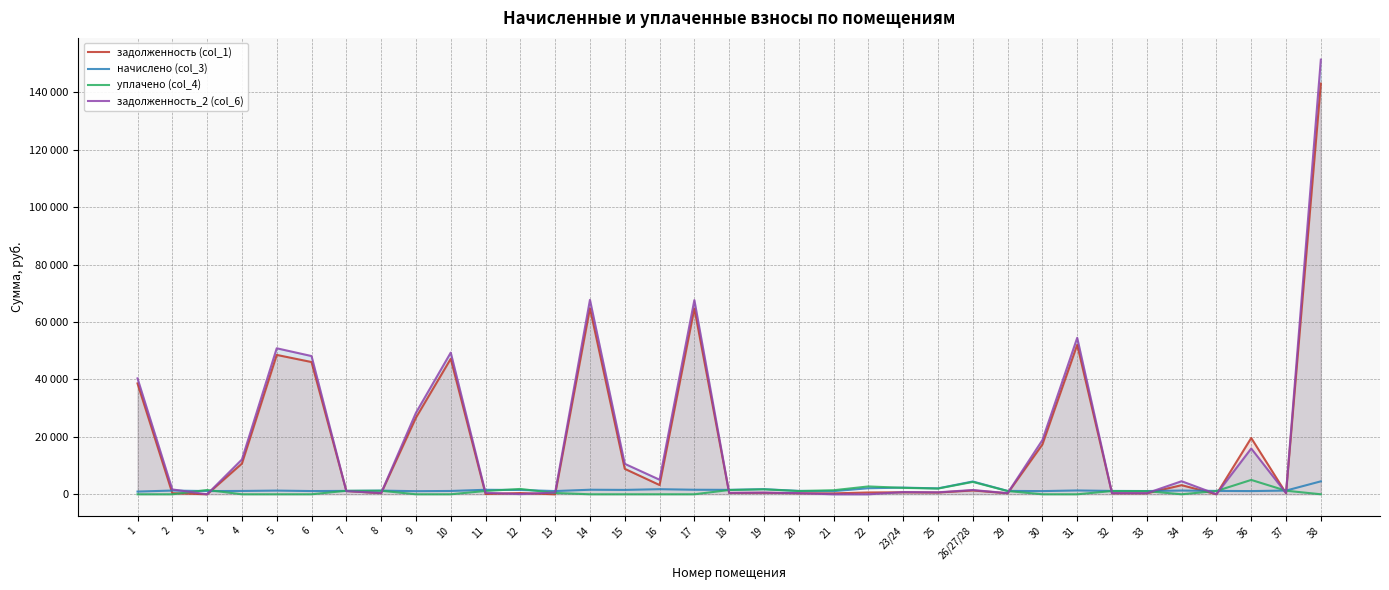

What is the difference between the highest and lowest values at 18?

1078.0